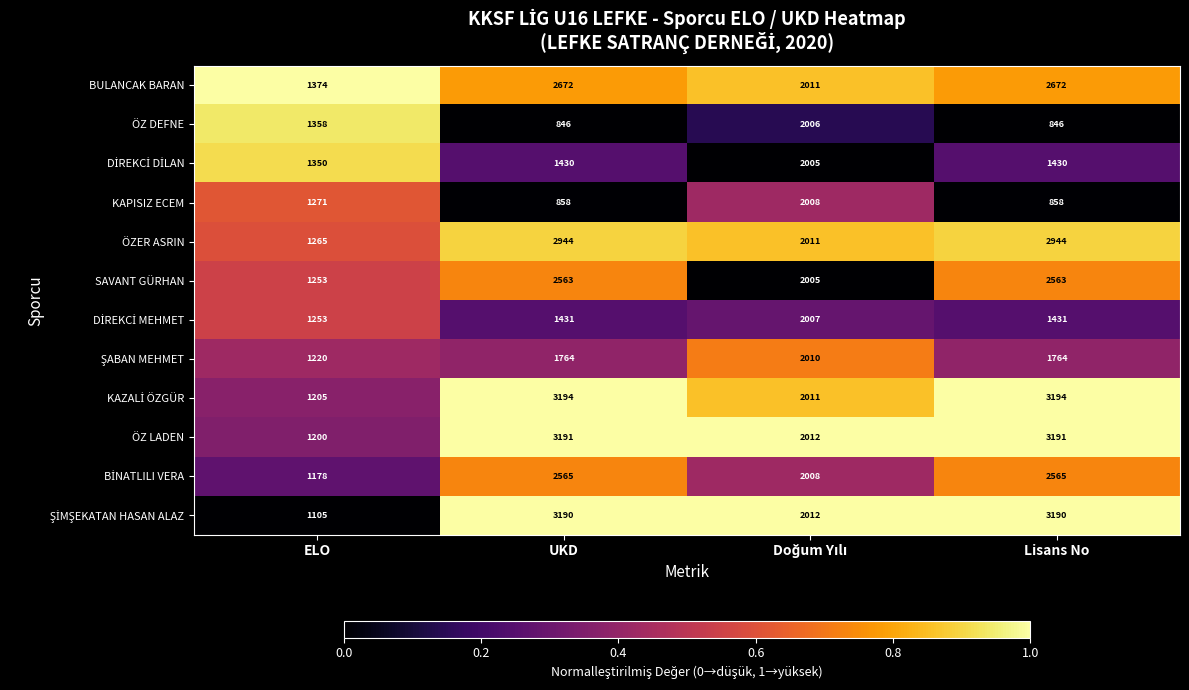

What is the total value across all series at UKD?

26648